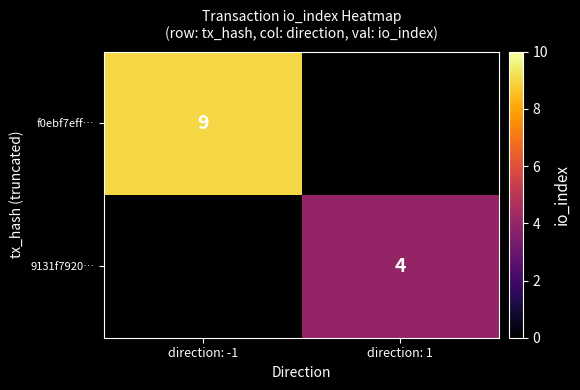

How many distinct data groups are displayed?

2